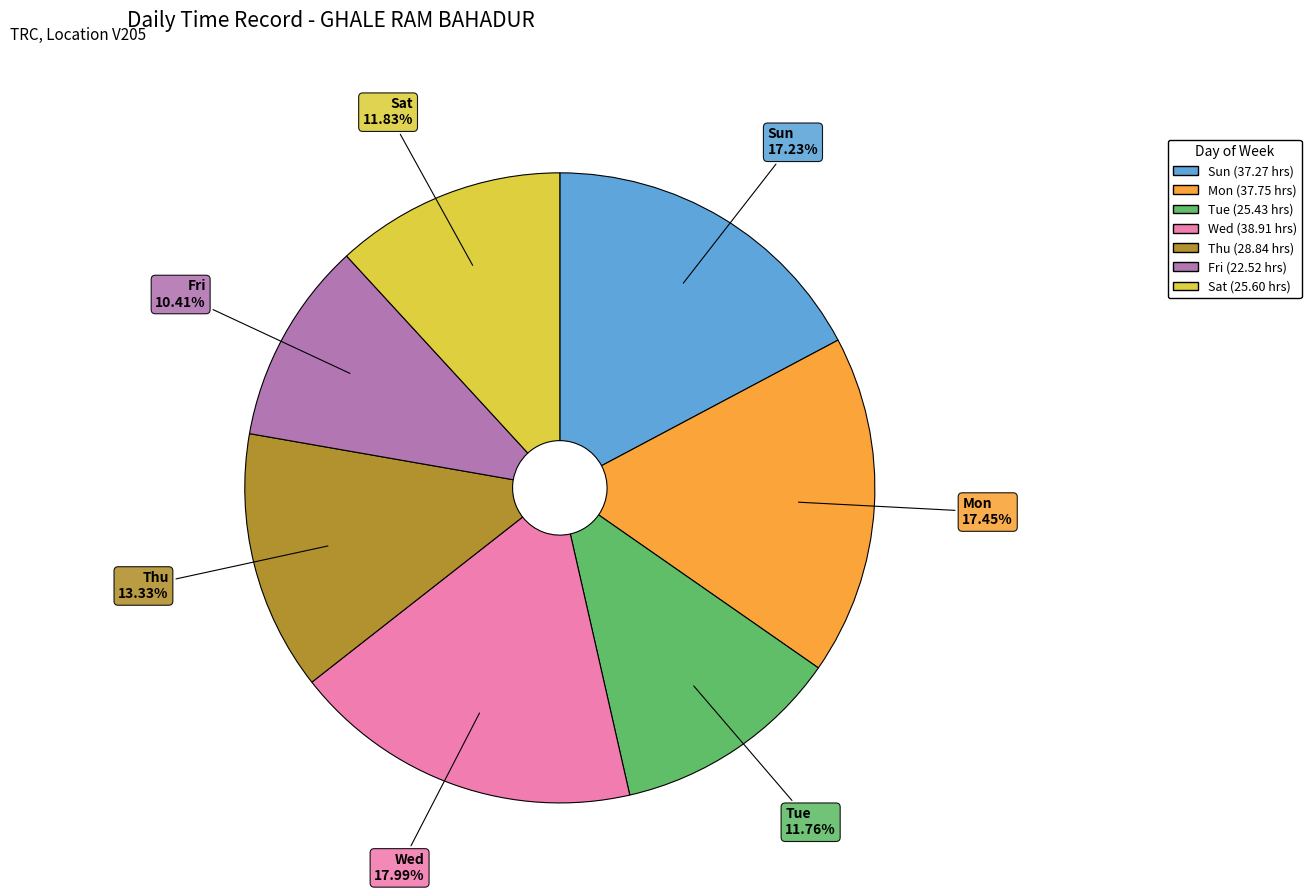

What percentage is NOT represented by Mon?

82.5%